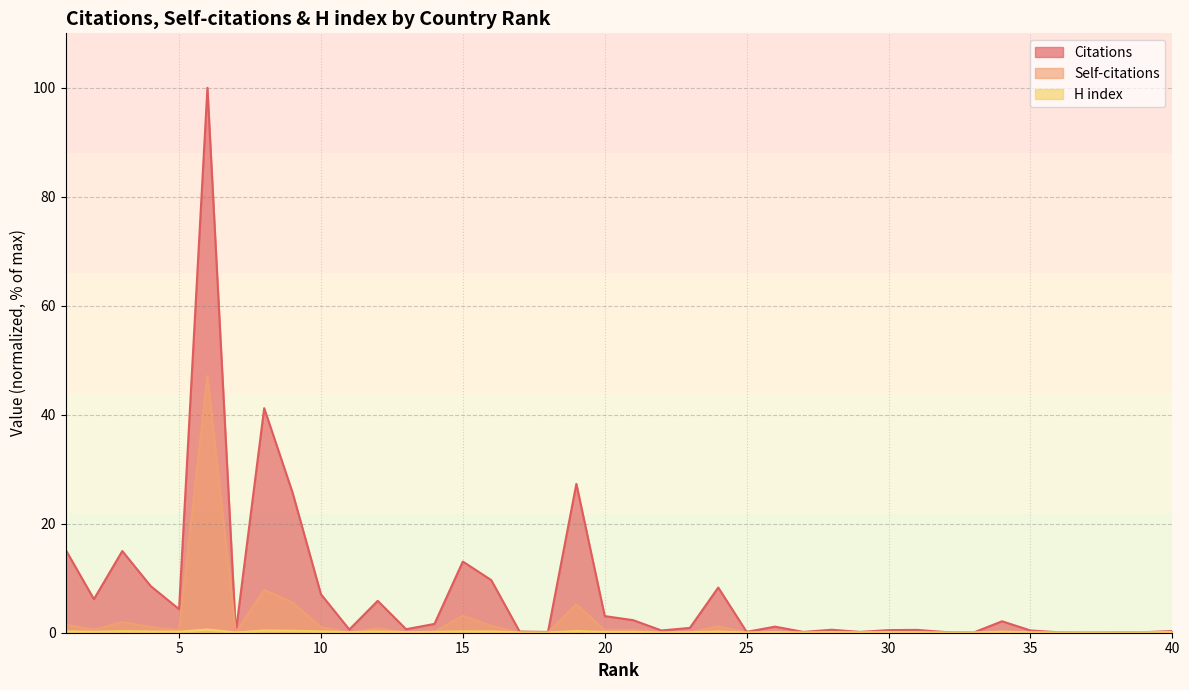

Rank the categories by Self-citations value from lowest to highest.

7, 36, 17, 18, 27, 32, 25, 33, 13, 29, 37, 38, 11, 39, 35, 40, 28, 31, 22, 23, 30, 26, 14, 34, 20, 5, 21, 2, 12, 10, 4, 24, 16, 1, 3, 15, 19, 9, 8, 6